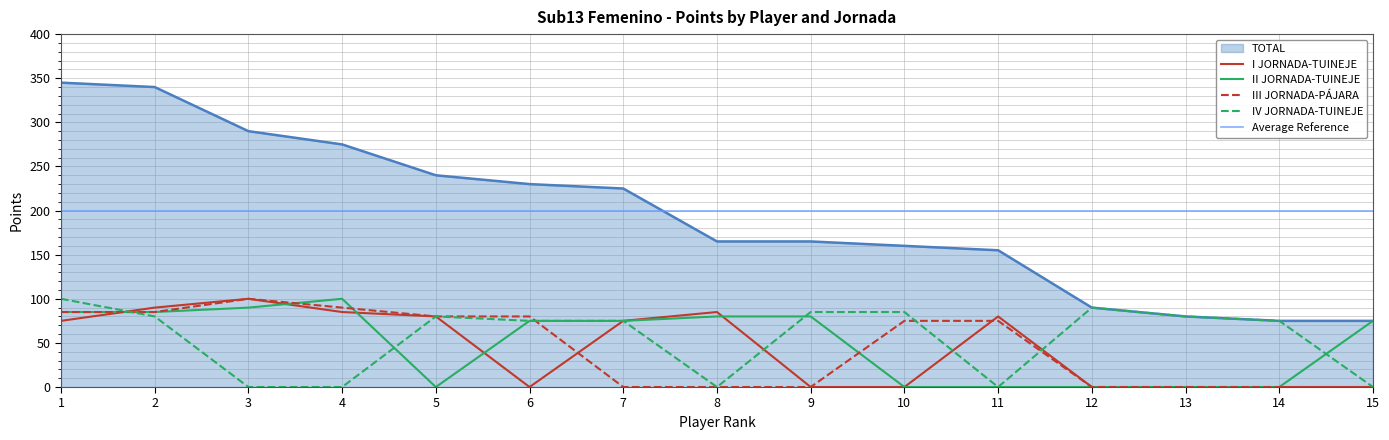

True or false: TOTAL has a value of 222 at 9.

False